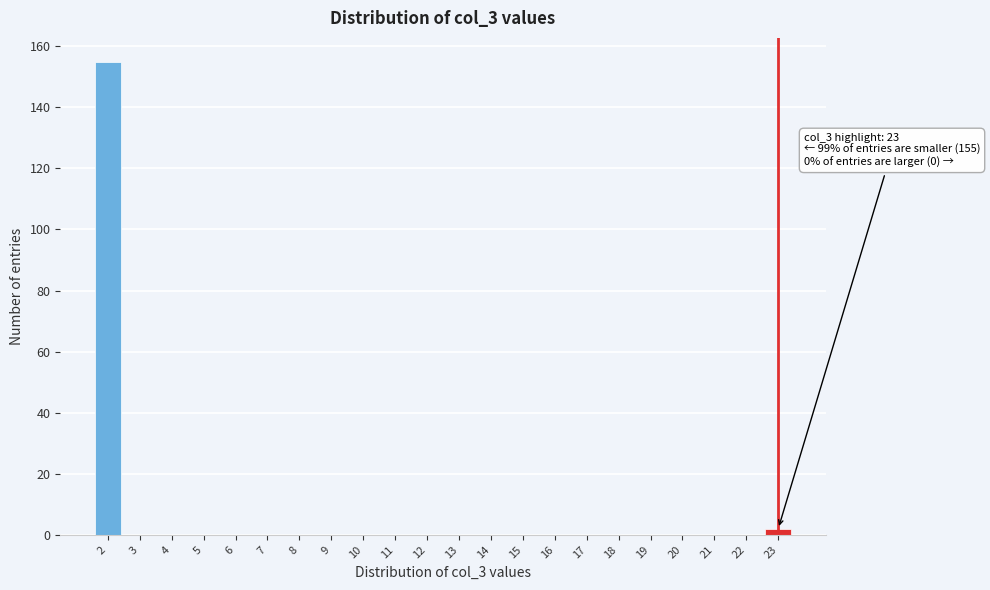

Over which range of the x-axis is the bar tallest?

1.5 to 2.5